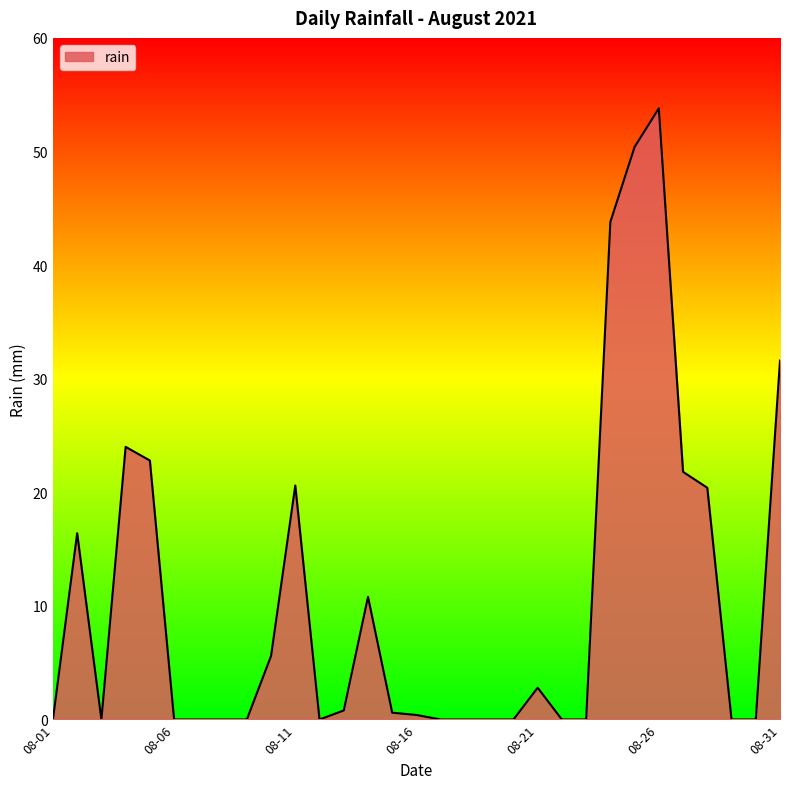

What is the greatest value displayed?

53.8